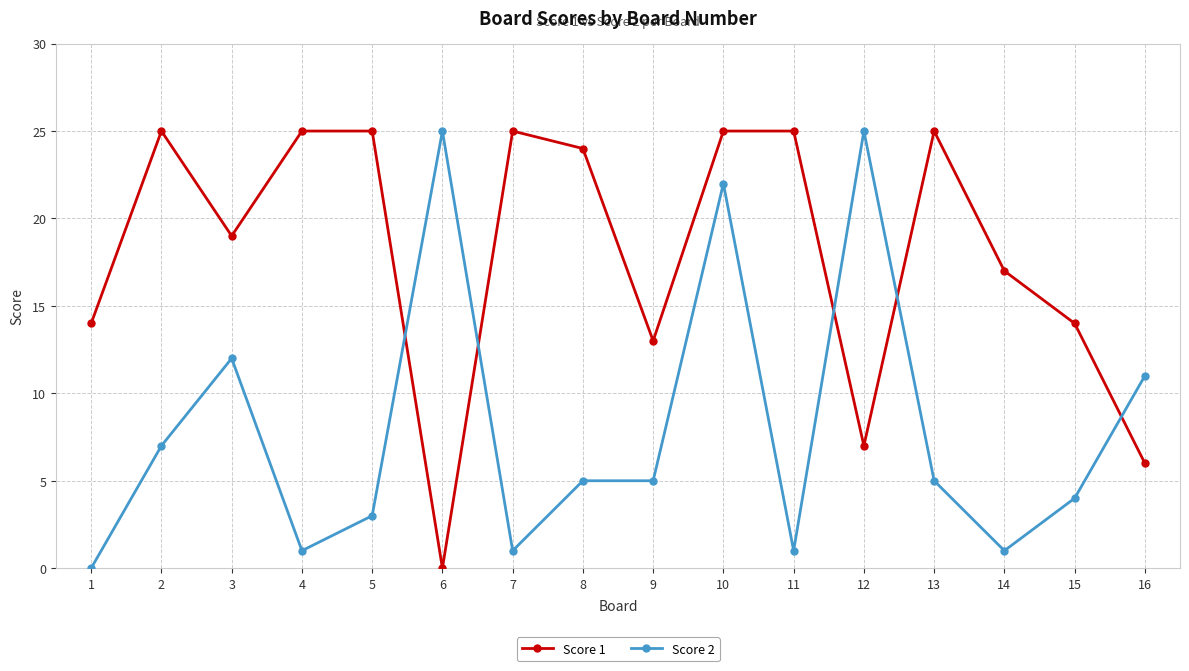

Rank the series by their average value, from highest to lowest.

Score 1, Score 2